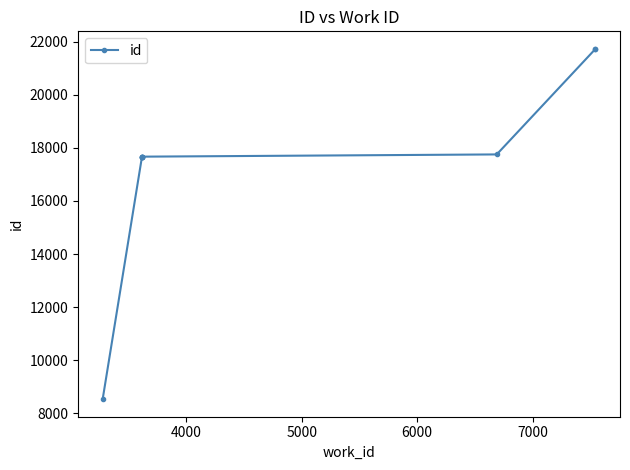

True or false: the data has more than 0 interior local peaks.

False